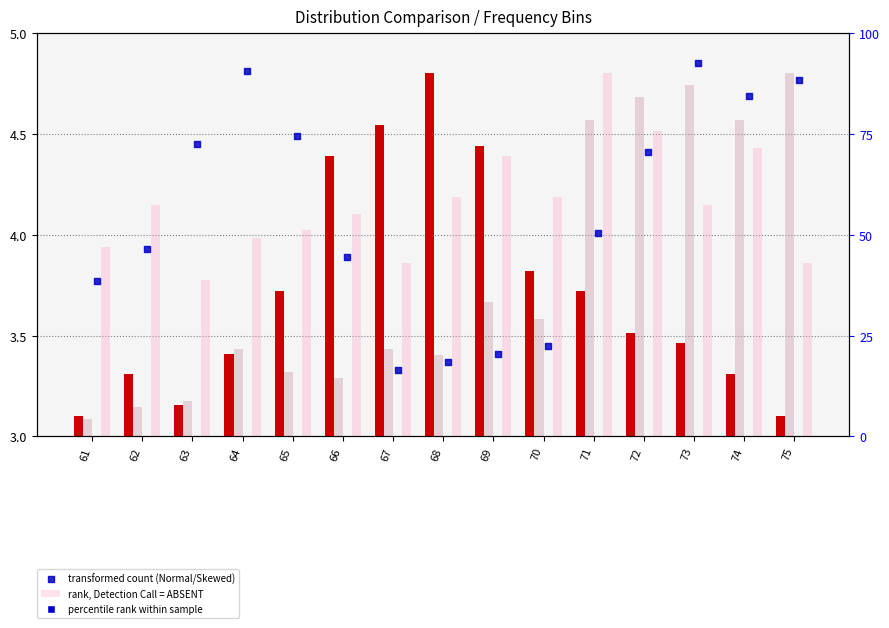

At how many categories does at least one series exceed 3?

15